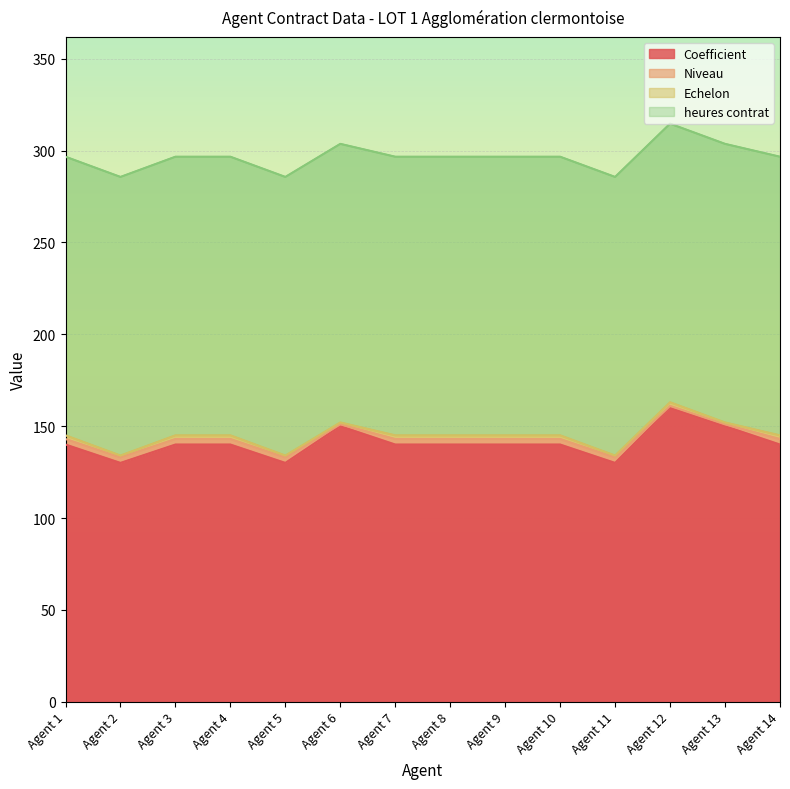

Rank the categories by Niveau value from highest to lowest.

Agent 1, Agent 2, Agent 3, Agent 4, Agent 5, Agent 7, Agent 8, Agent 9, Agent 10, Agent 11, Agent 14, Agent 6, Agent 12, Agent 13